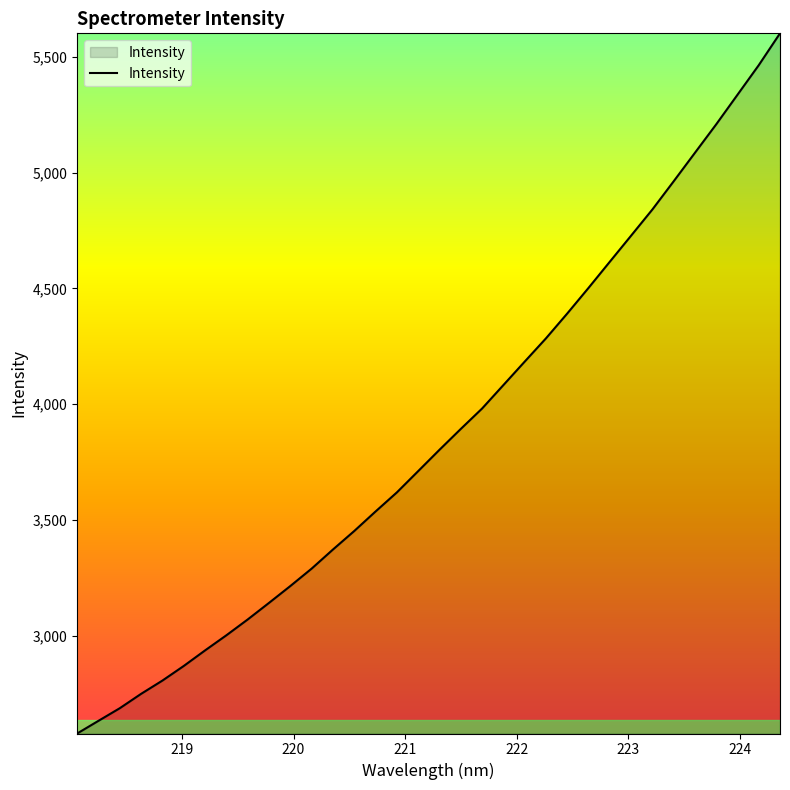

What is the maximum value shown in the chart?

5601.5